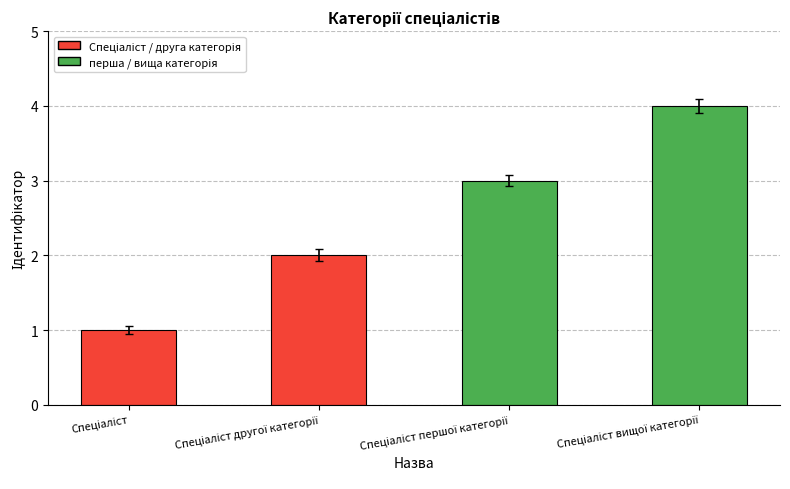

What is the greatest value displayed?

4